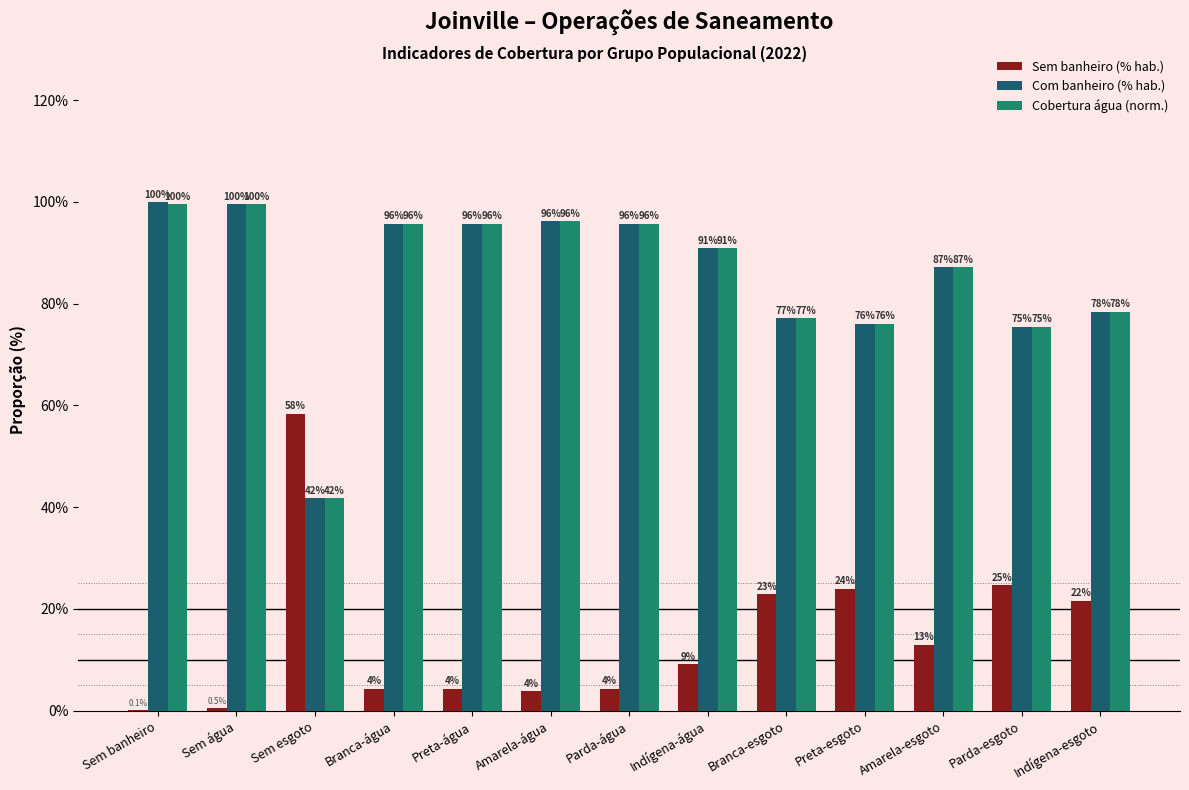

At which category does the chart reach its peak across all series?

Sem banheiro